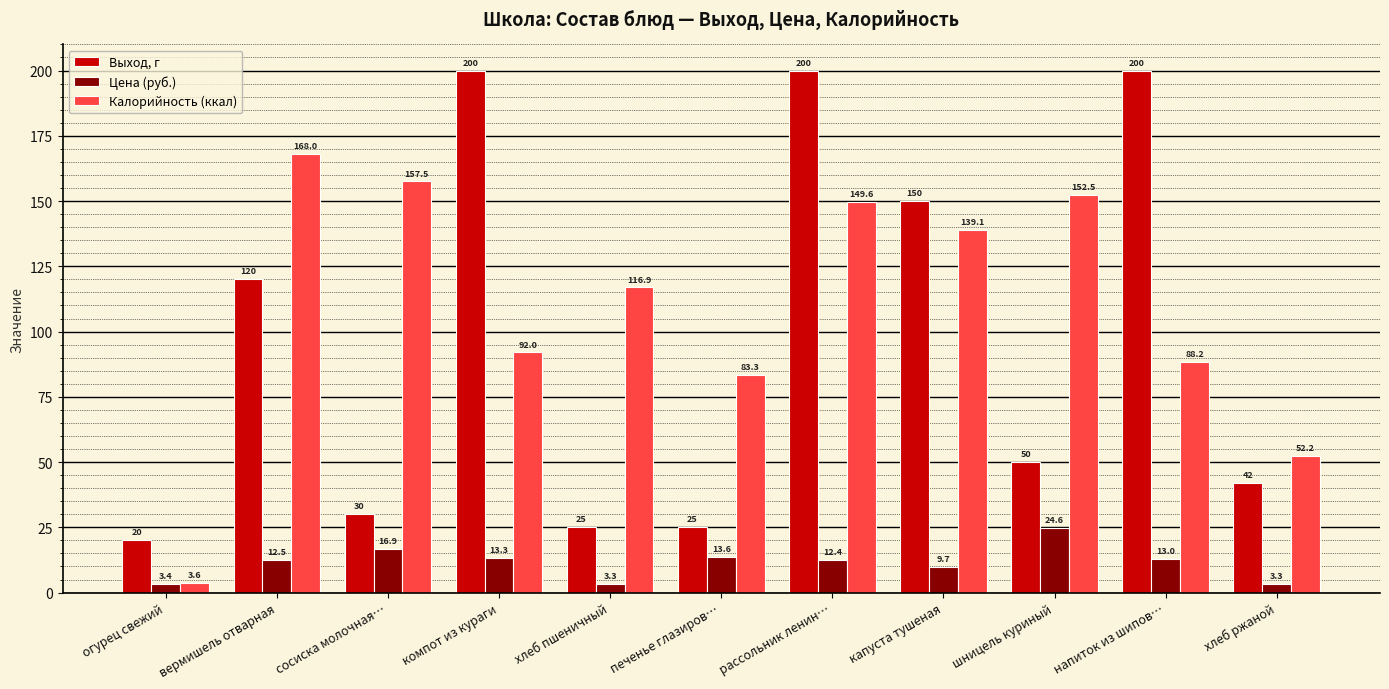

At which category is the sum across all series the highest?

рассольник ленин…